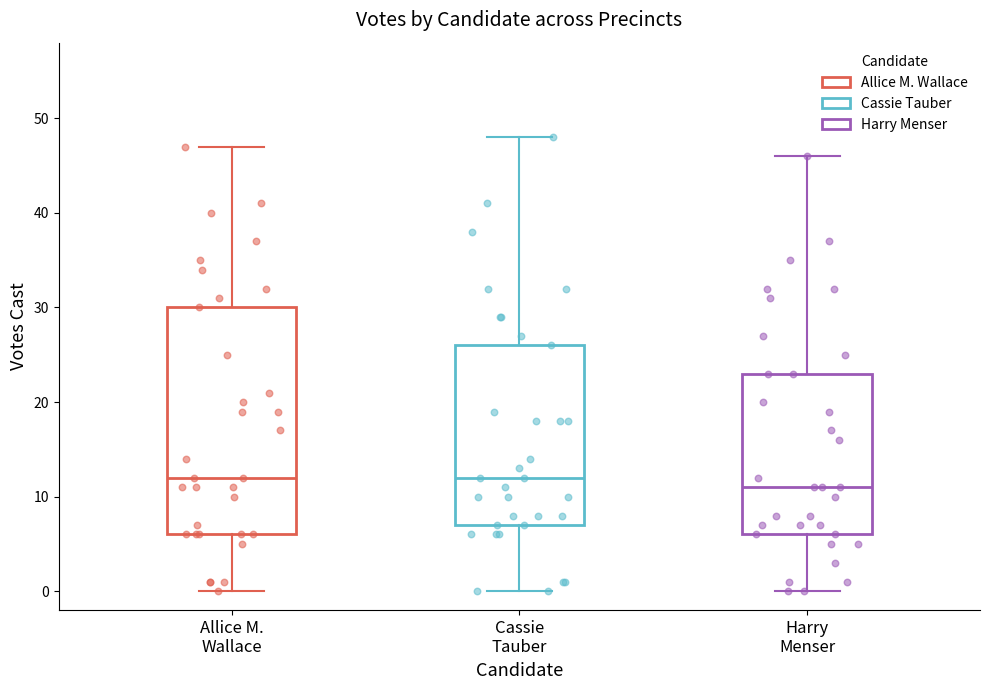

Reading left to right, transcribe this box plot: for each box, give where its median line is, the range the box spans, and where its two whiskers end, as read against the y-axis. The values are not printed on the chart, so give them approximately, as read against the axis.

Allice M. Wallace: median 12, box 6 to 30, whiskers 0 to 47
Cassie Tauber: median 12, box 7 to 26, whiskers 0 to 48
Harry Menser: median 11, box 6 to 23, whiskers 0 to 46